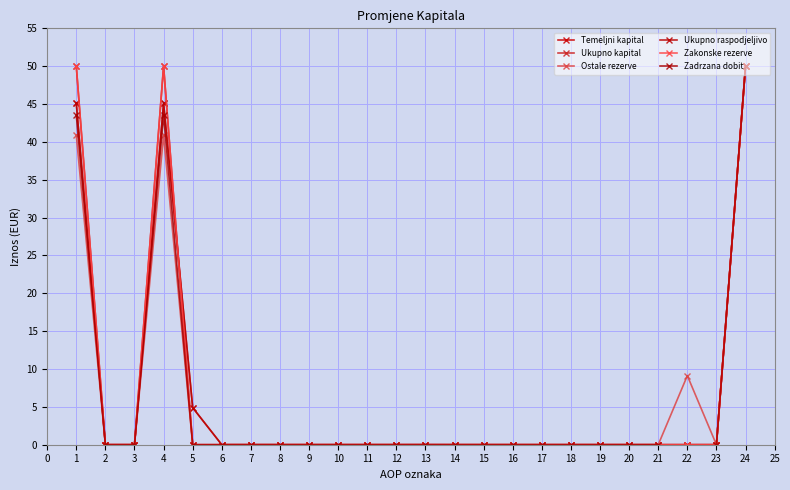

True or false: Temeljni kapital has more than 0 interior local peaks.

True